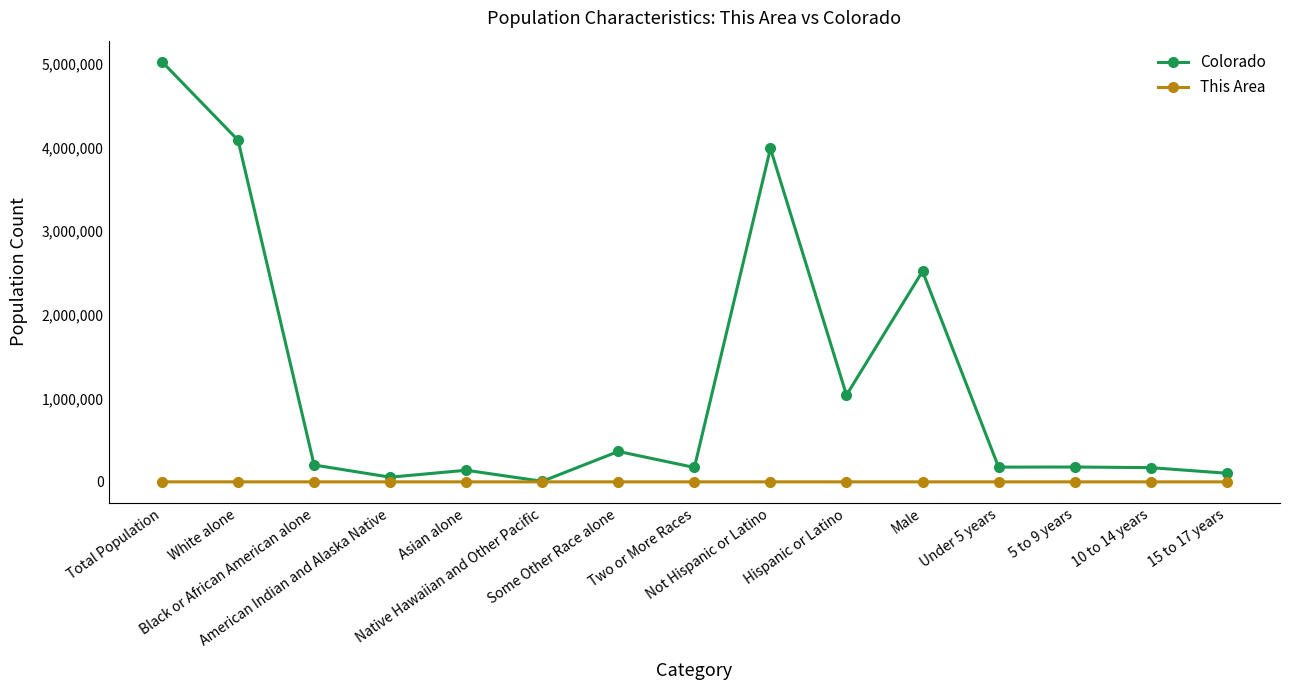

At which category does the chart reach its peak across all series?

Total Population